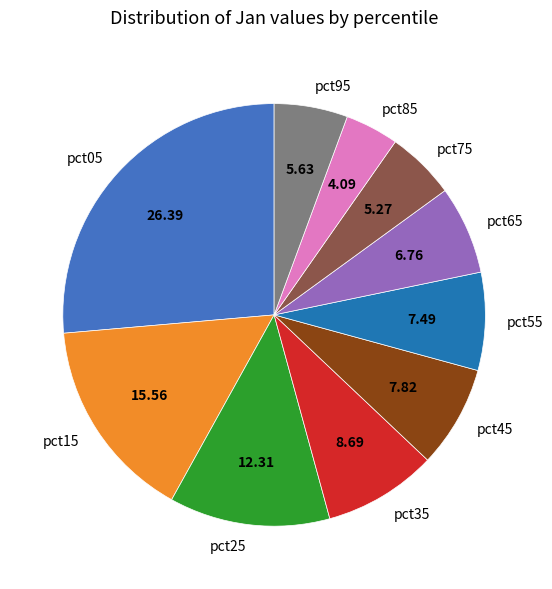

Does any single category account for the majority?

No